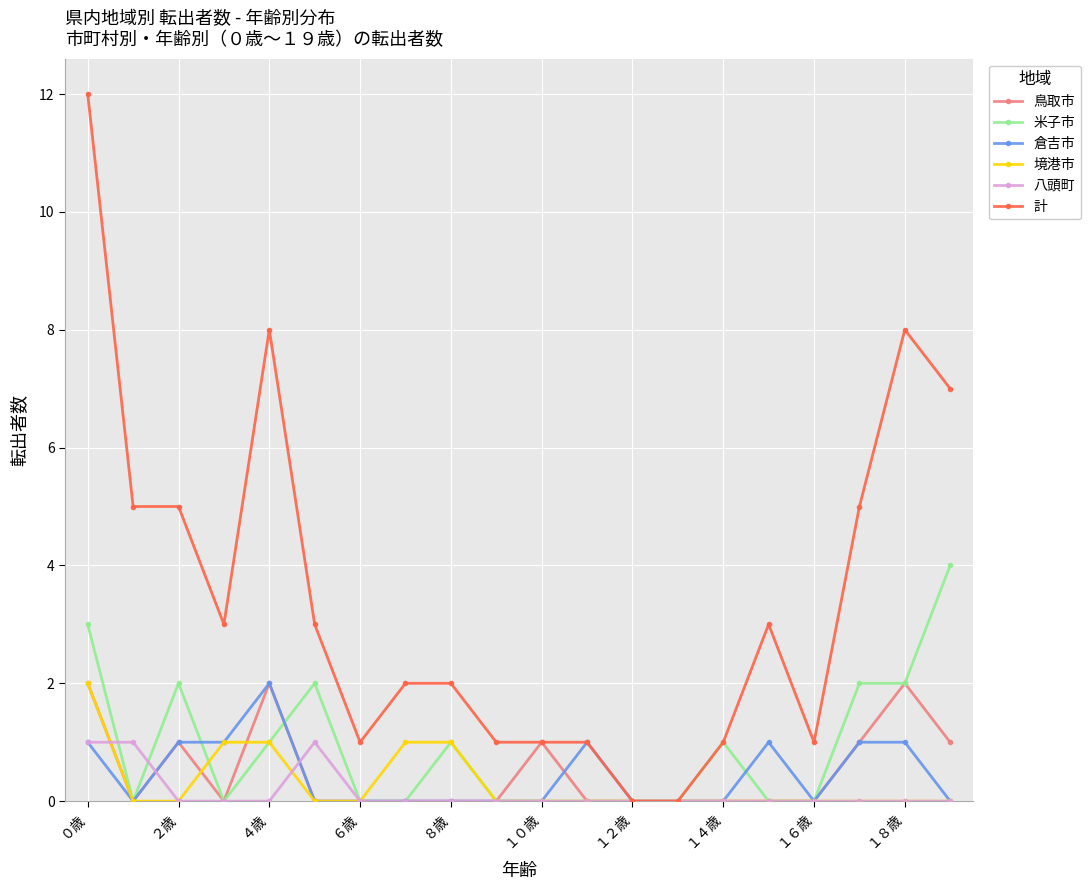

Reading left to right, transcribe all the data shown in this chart.

鳥取市: 2	0	1	0	2	0	0	0	0	0	1	0	0	0	0	0	0	1	2	1
米子市: 3	0	2	0	1	2	0	0	1	0	0	0	0	0	1	0	0	2	2	4
倉吉市: 1	0	1	1	2	0	0	0	0	0	0	1	0	0	0	1	0	1	1	0
境港市: 2	0	0	1	1	0	0	1	1	0	0	0	0	0	0	0	0	0	0	0
八頭町: 1	1	0	0	0	1	0	0	0	0	0	0	0	0	0	0	0	0	0	0
計: 12	5	5	3	8	3	1	2	2	1	1	1	0	0	1	3	1	5	8	7